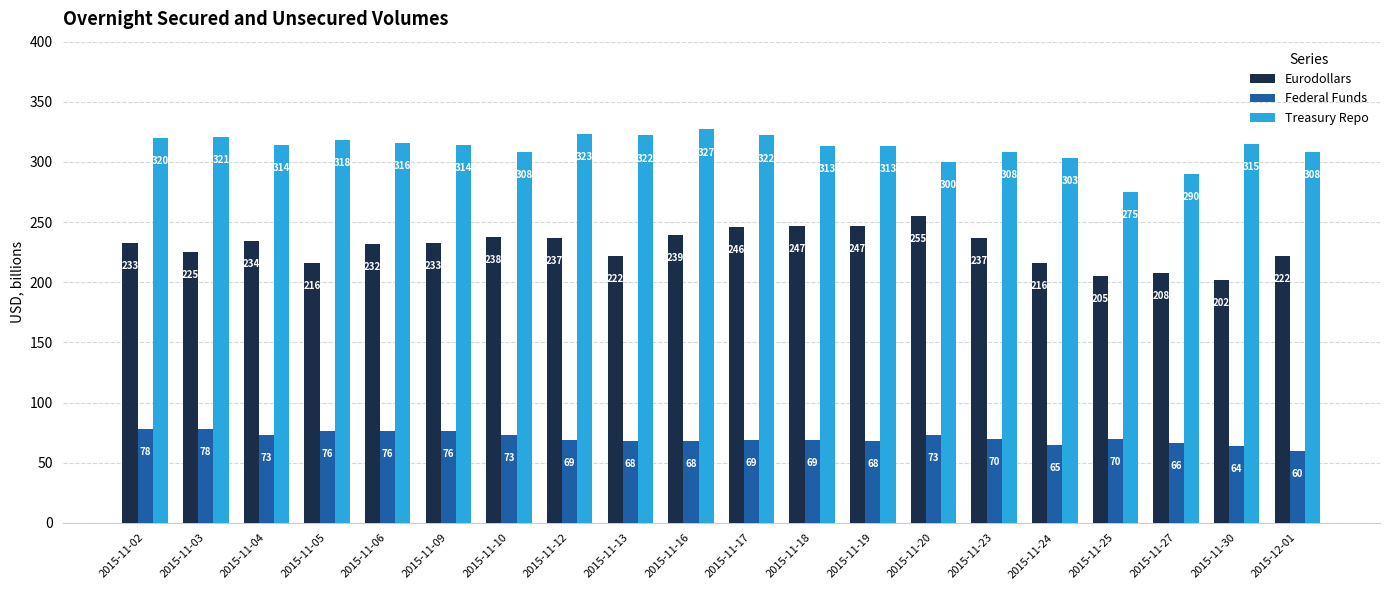

What is the label of the 17th bar from the right?

2015-11-05